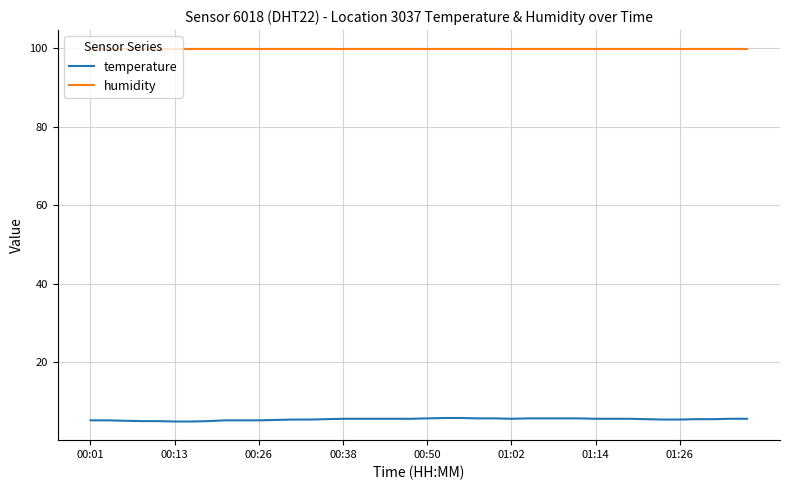

List the series in order of their overall mean, highest first.

humidity, temperature